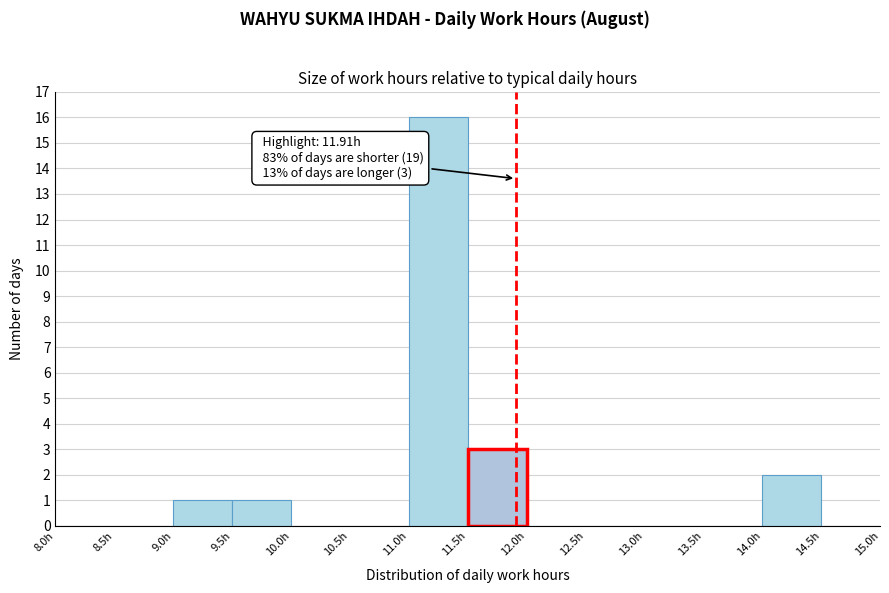

Which range on the x-axis has the tallest bar?

11.0 to 11.5